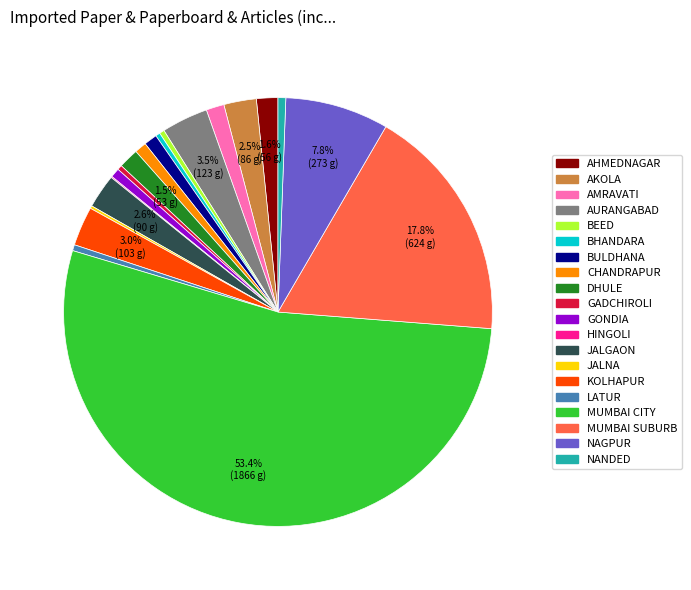

What is the largest slice in the pie chart?

MUMBAI CITY